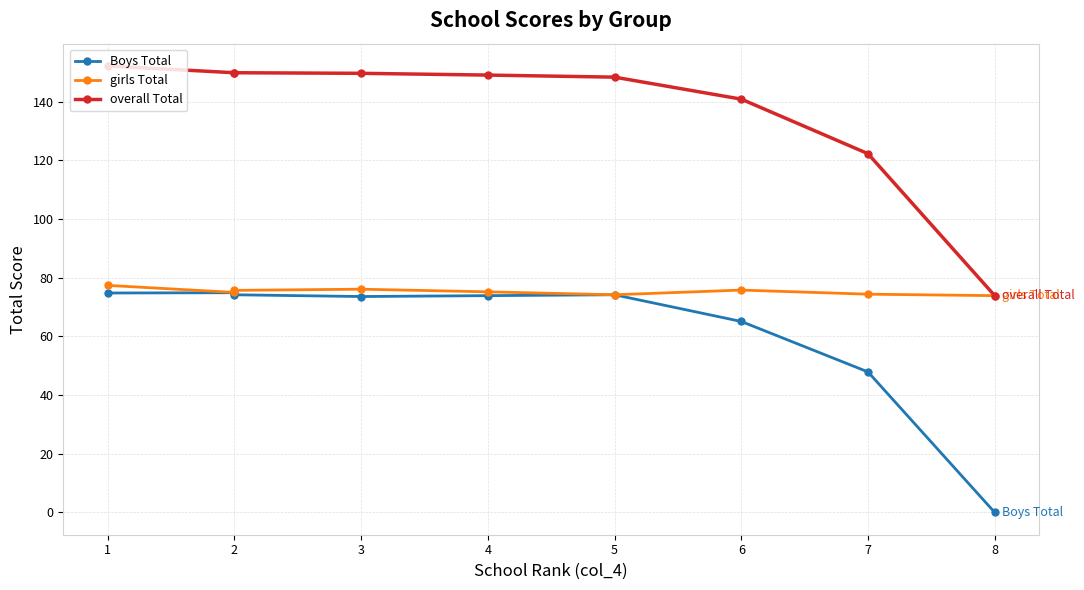

How many values in the overall Total series are below 149?

4